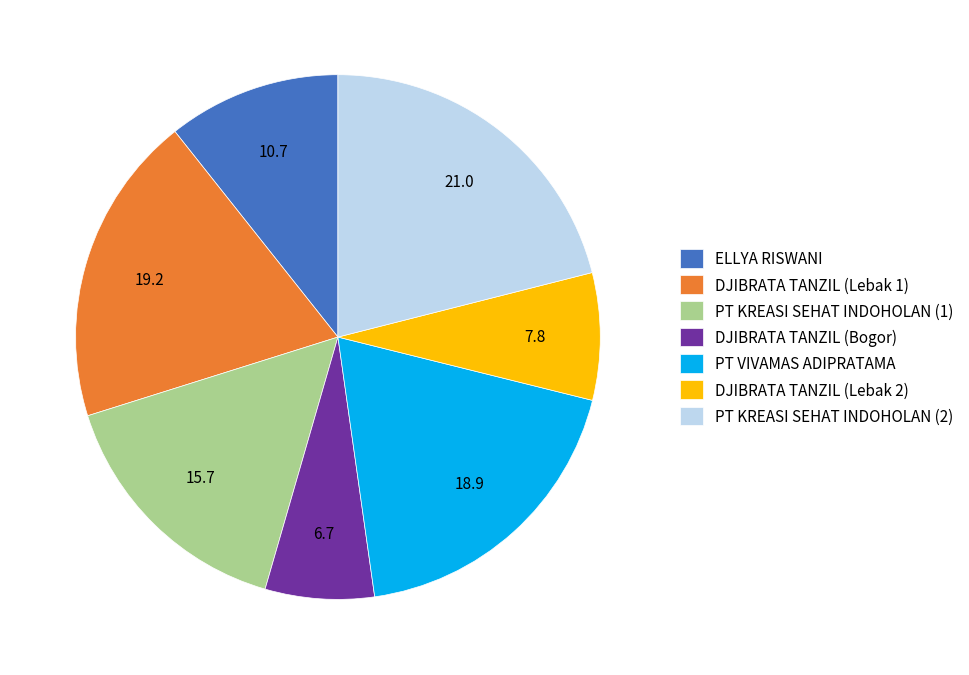

What is the smallest slice in the pie chart?

DJIBRATA TANZIL (Bogor)